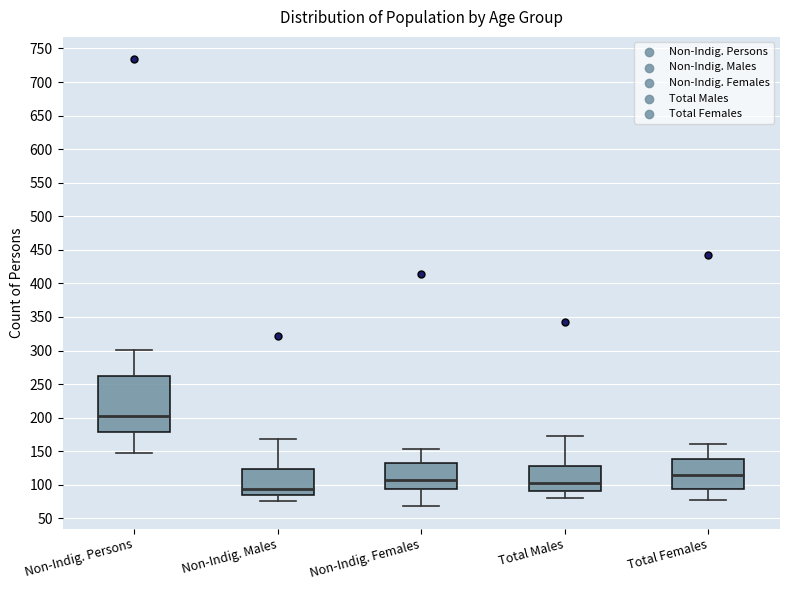

Where is the upper edge of the box for Total Females on the y-axis? The values are not printed on the chart, so give them approximately, as read against the axis.

140